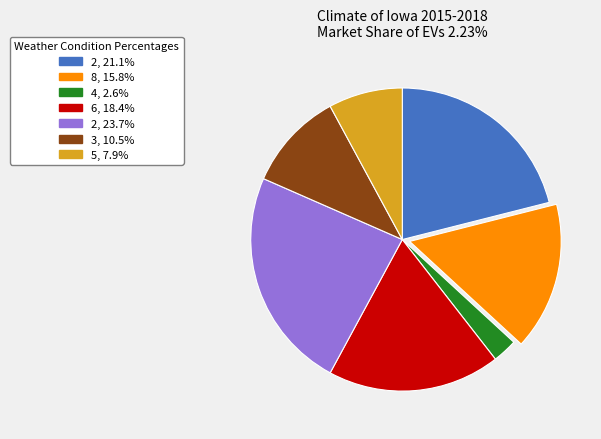

Is 3, 10.5% the majority of the pie?

No